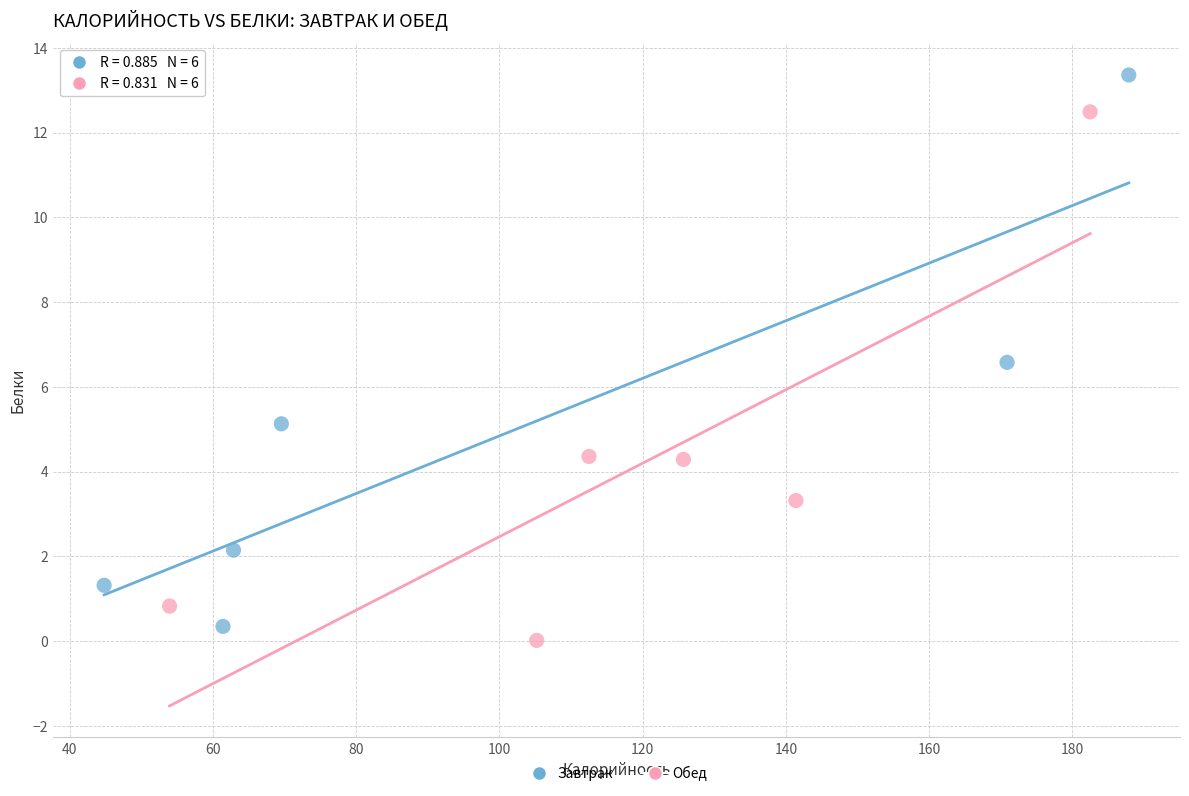

Which series reaches the maximum Y coordinate?

Завтрак